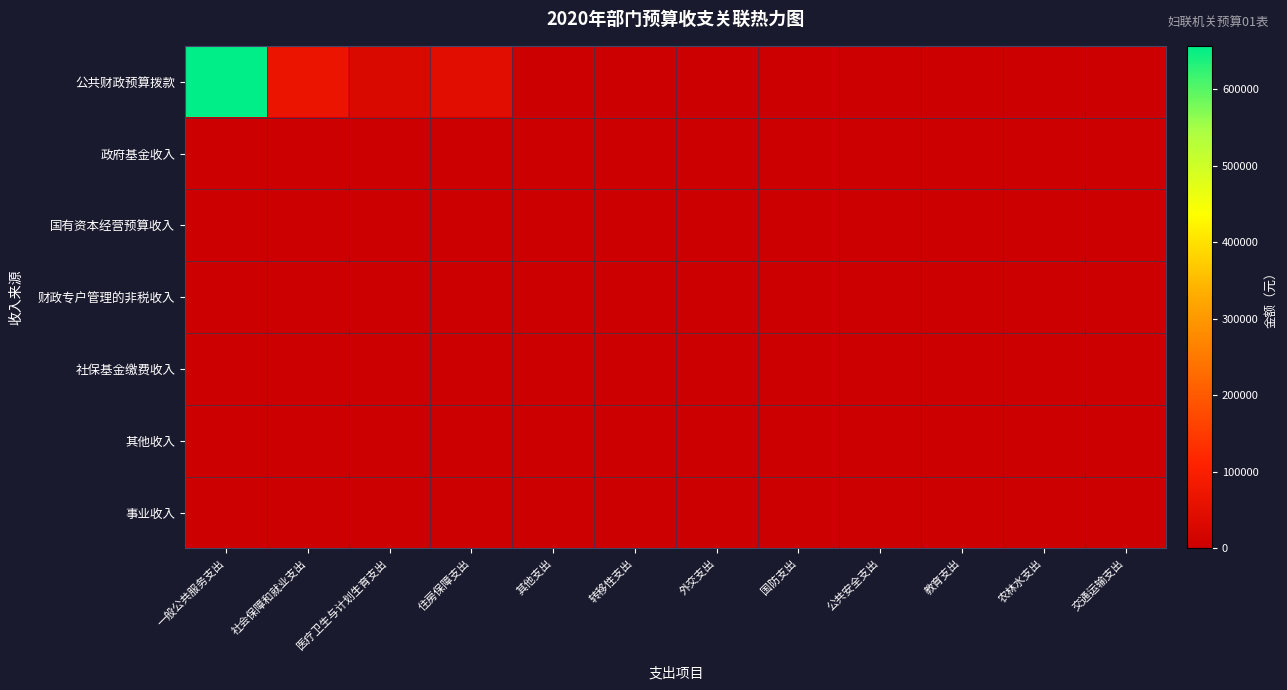

At how many categories does at least one series exceed 571071?

1